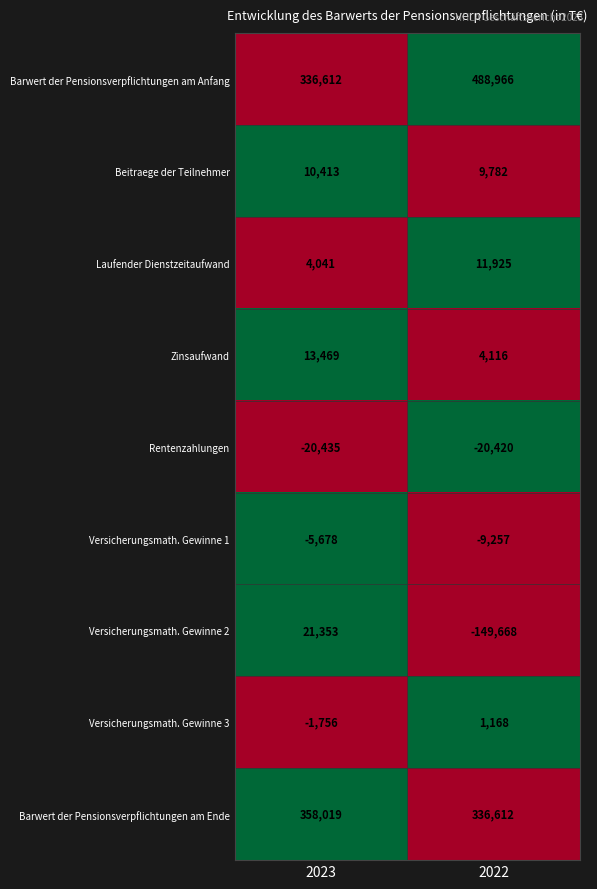

At which category is the sum across all series the highest?

2023